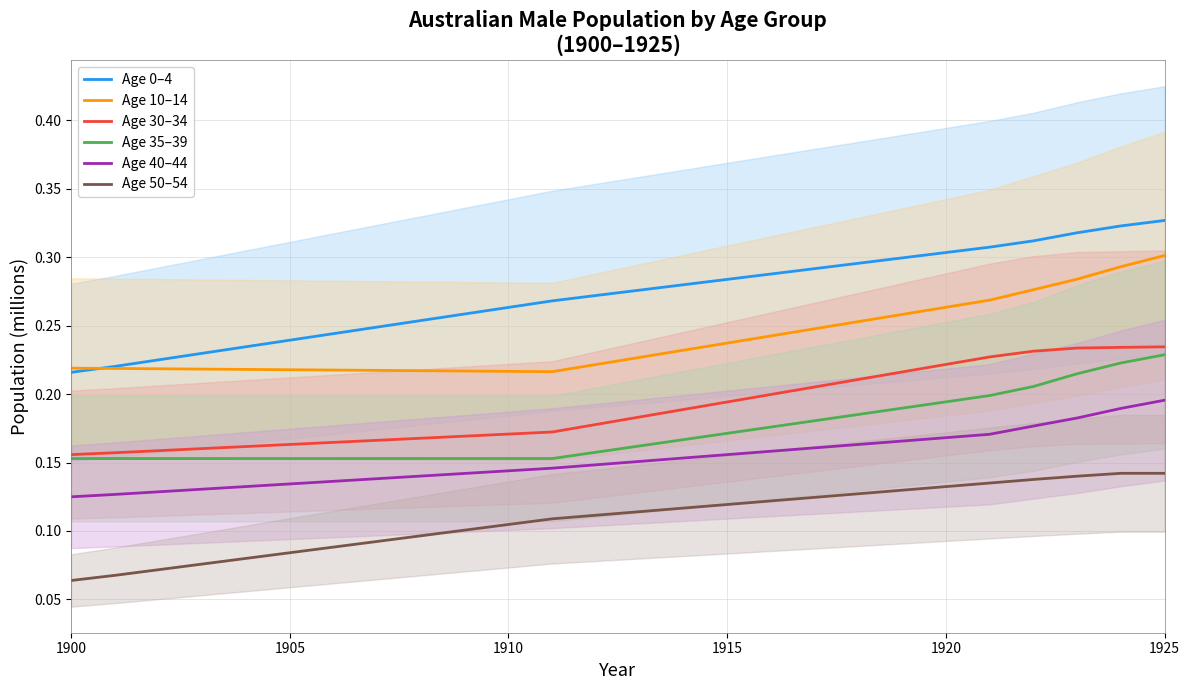

Which series has the largest range (max minus min)?

Age 0–4